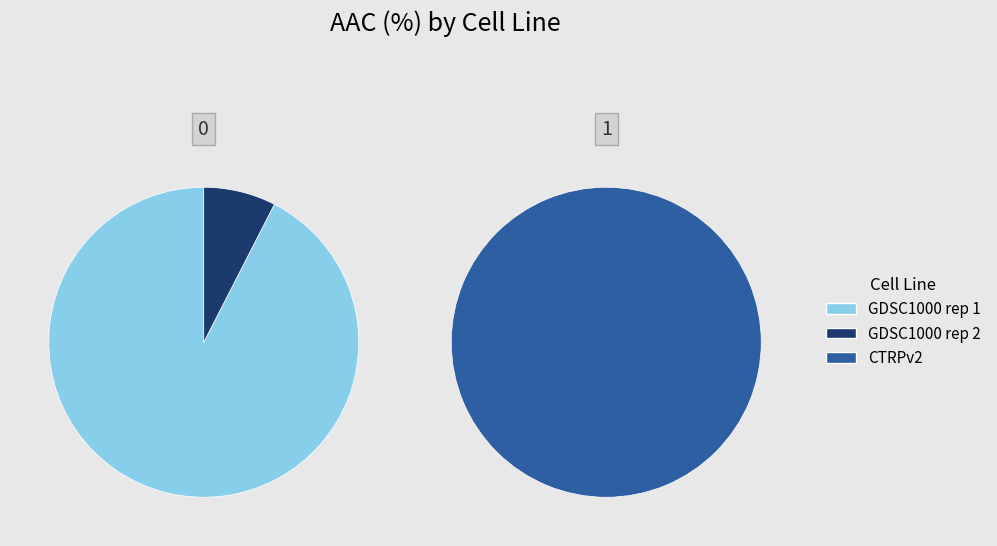

Combined, do CTRPv2 and GDSC1000 rep 1 account for over 50%?

Yes